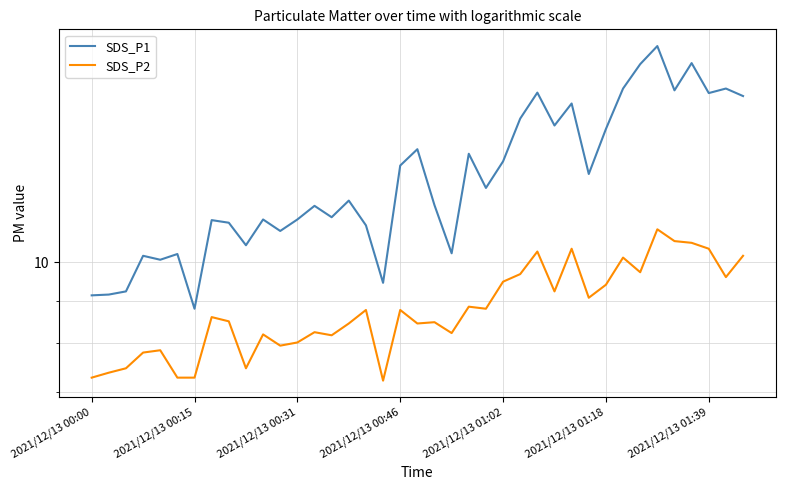

Reading left to right, extract all data points from this chart.

SDS_P1: 9.1	9.2	9.2	10.2	10.1	10.2	8.8	11.2	11.2	10.5	11.2	10.9	11.2	11.7	11.3	11.8	11.1	9.4	13.1	13.7	11.7	10.2	13.5	12.3	13.2	14.8	15.9	14.6	15.5	12.8	14.4	16.1	17.2	18.1	16.1	17.3	15.9	16.1	15.8
SDS_P2: 7.3	7.4	7.5	7.8	7.8	7.3	7.3	8.6	8.5	7.5	8.2	8.0	8.0	8.2	8.2	8.4	8.8	7.2	8.8	8.4	8.5	8.2	8.8	8.8	9.5	9.7	10.3	9.2	10.4	9.1	9.4	10.1	9.7	10.9	10.6	10.6	10.4	9.6	10.2